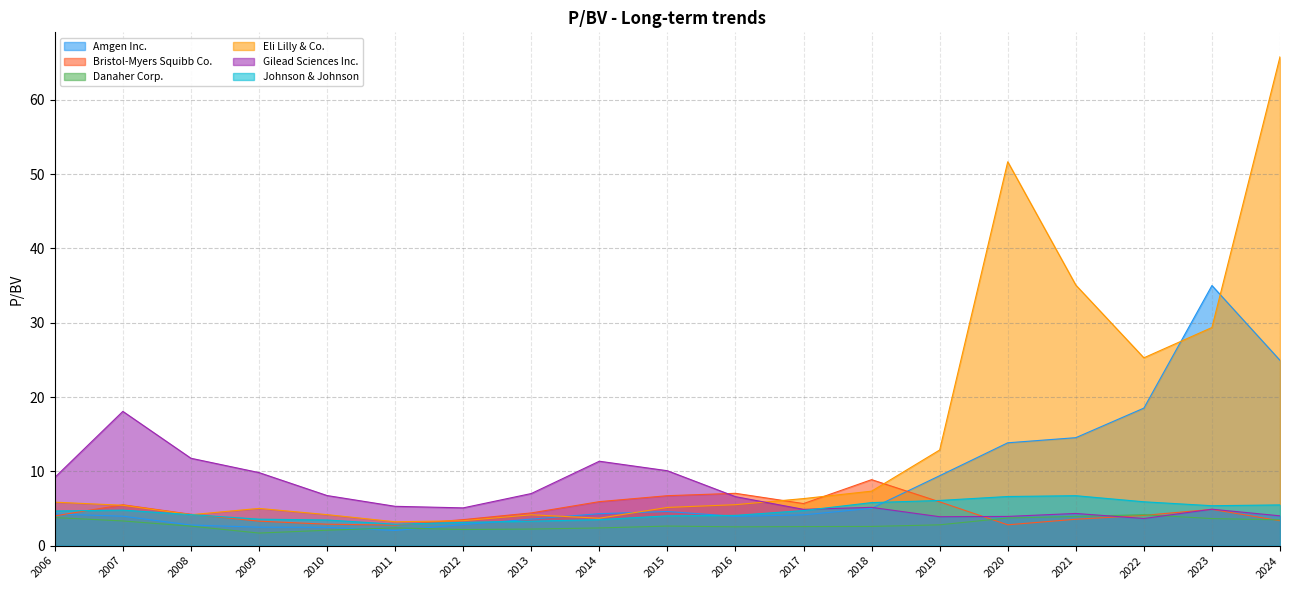

List the series in order of their peak value, highest first.

Eli Lilly & Co., Amgen Inc., Gilead Sciences Inc., Bristol-Myers Squibb Co., Johnson & Johnson, Danaher Corp.